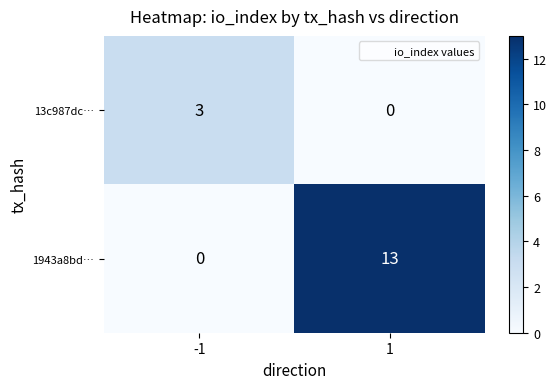

Read the 13c987dc… value at -1.

3